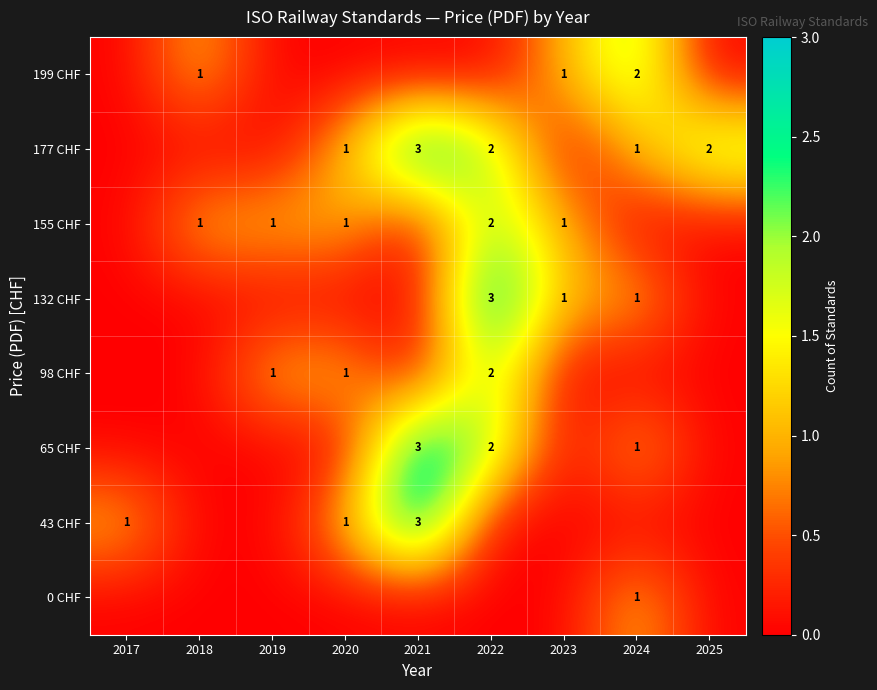

What is the total value across all series at 2020?

4